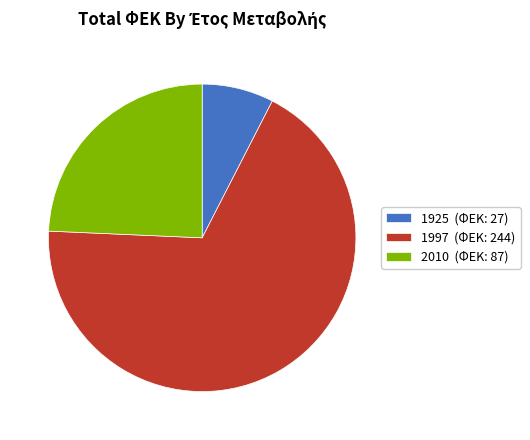

What is the largest slice in the pie chart?

1997